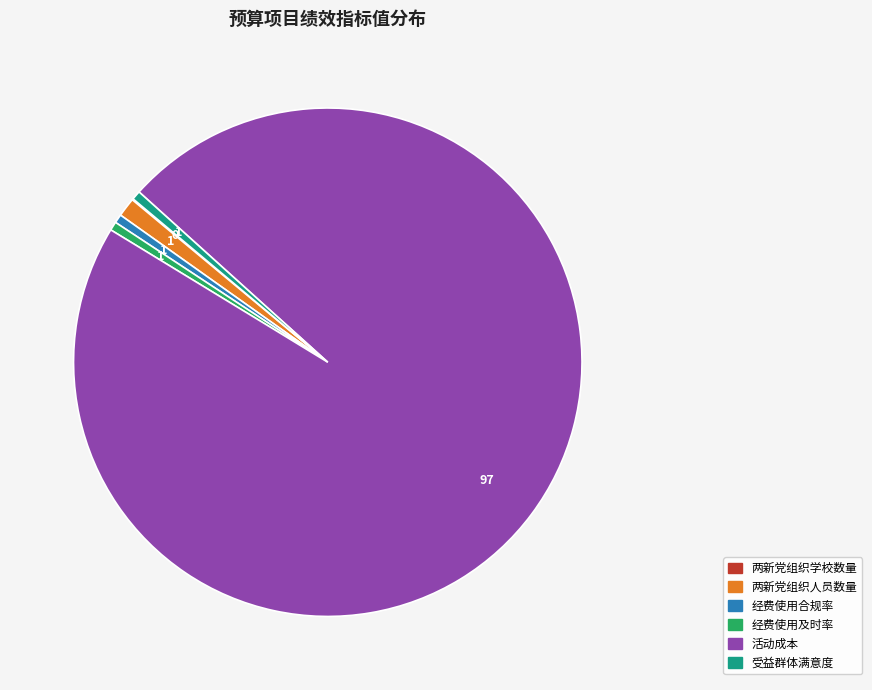

Is the sum of 活动成本 and 受益群体满意度 greater than half?

Yes